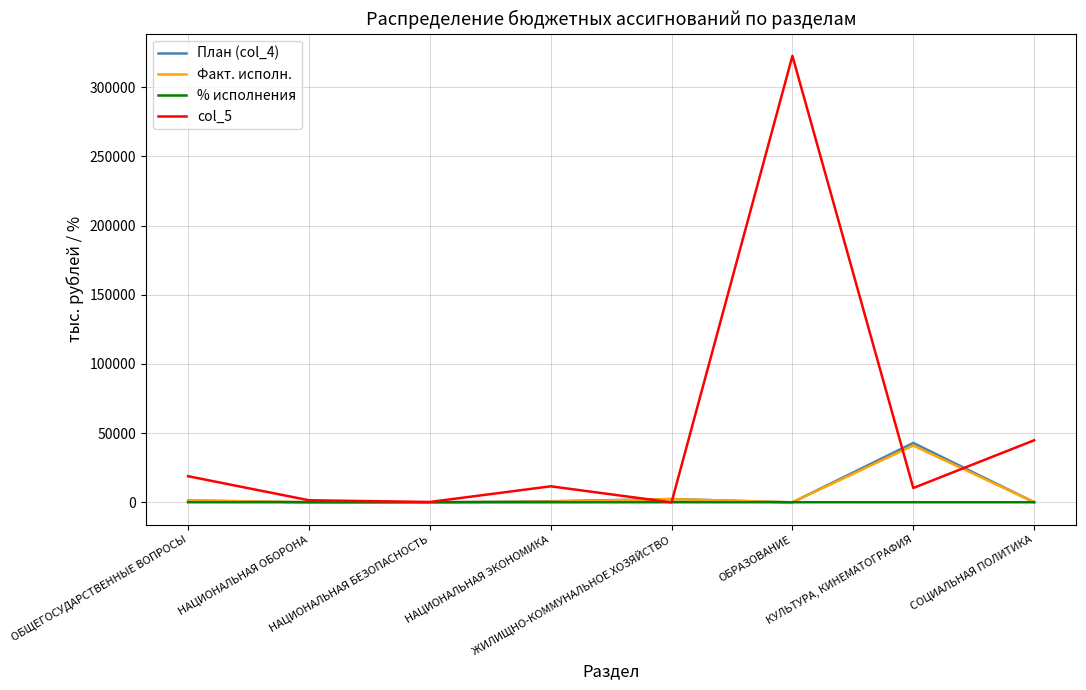

Does the chart display data point markers on the line(s)?

No